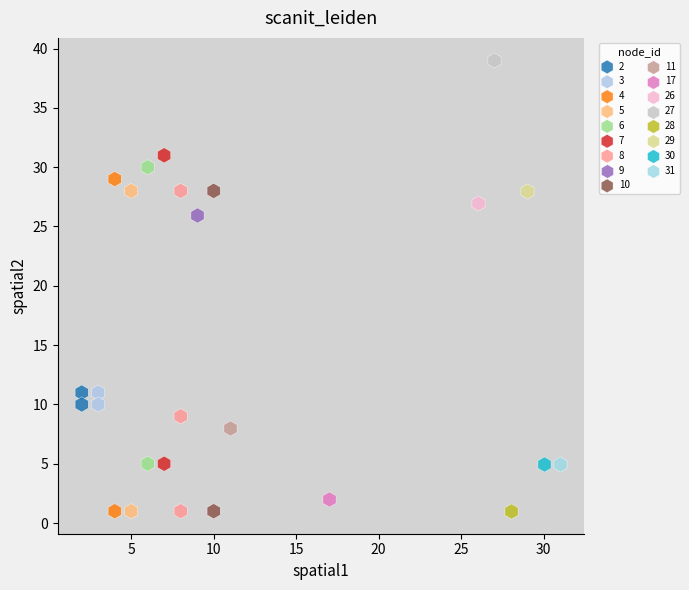

What are all the series names shown in the legend?

2, 3, 4, 5, 6, 7, 8, 9, 10, 11, 17, 26, 27, 28, 29, 30, 31